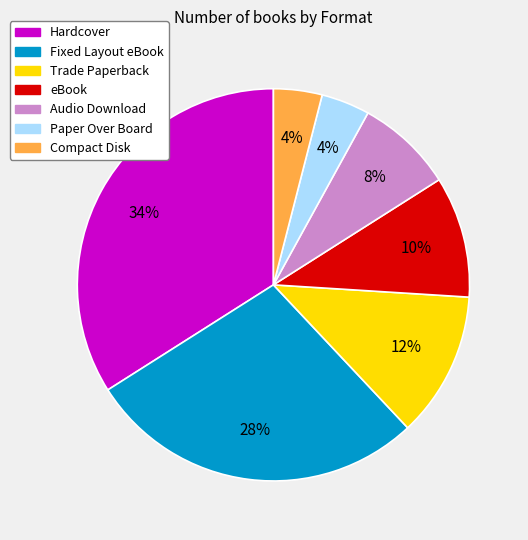

What percentage is the eBook slice, to the nearest percent?

10%